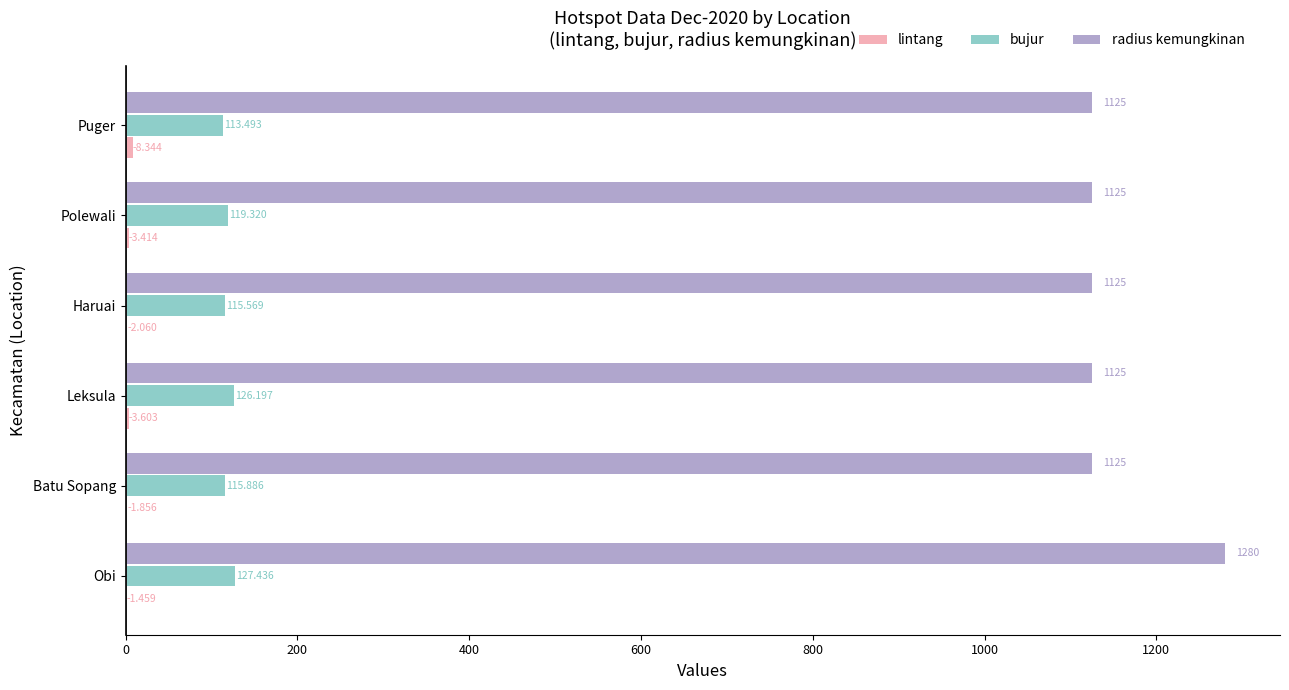

Which series has the largest total across all categories?

radius kemungkinan